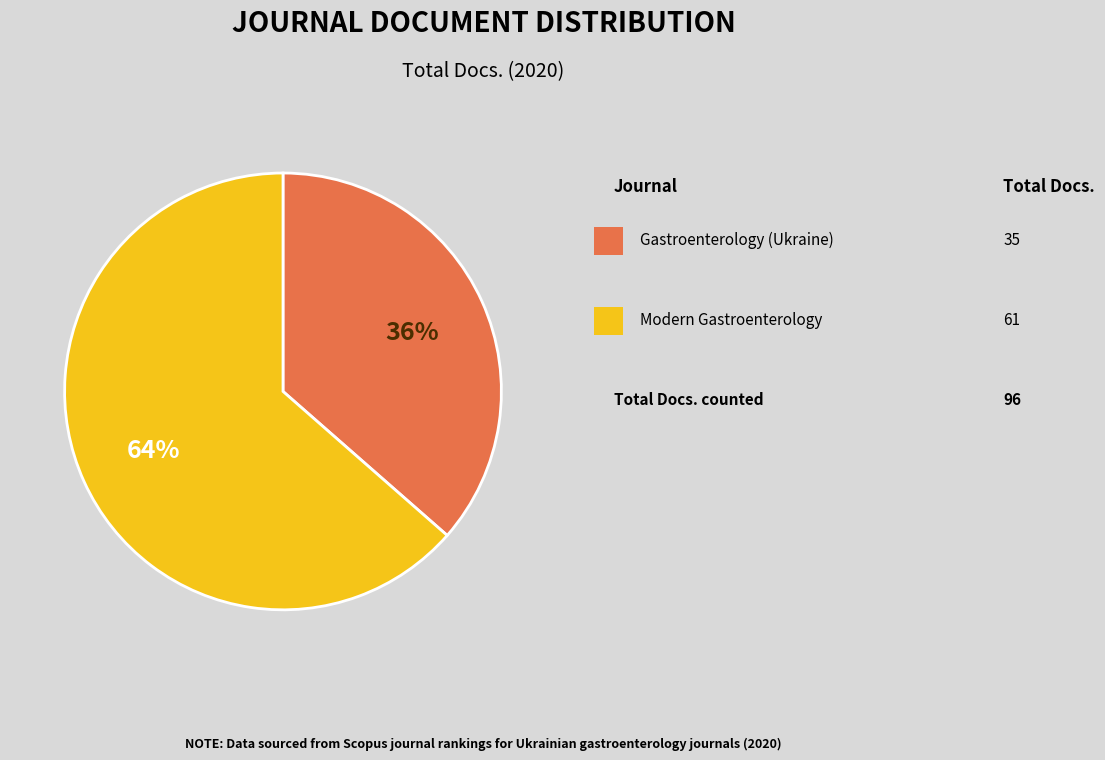

Is there a majority slice in this chart?

Yes